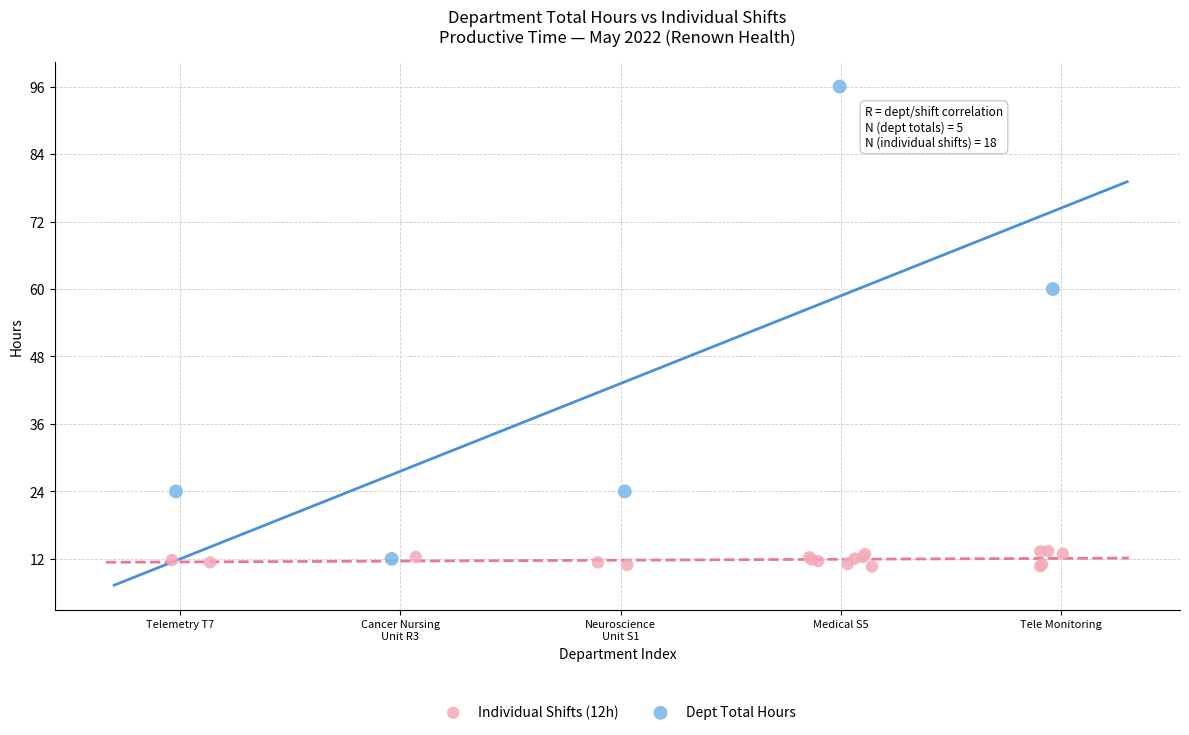

Which series contains the highest Y value?

Dept Total Hours